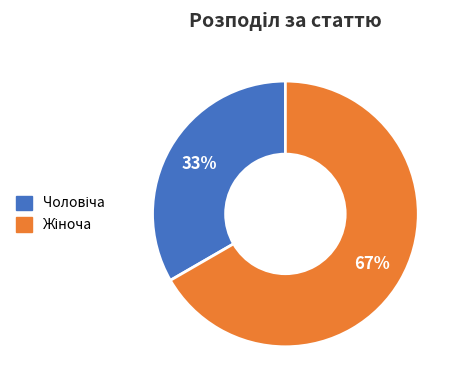

To the nearest percent, what is the average slice percentage?

50%